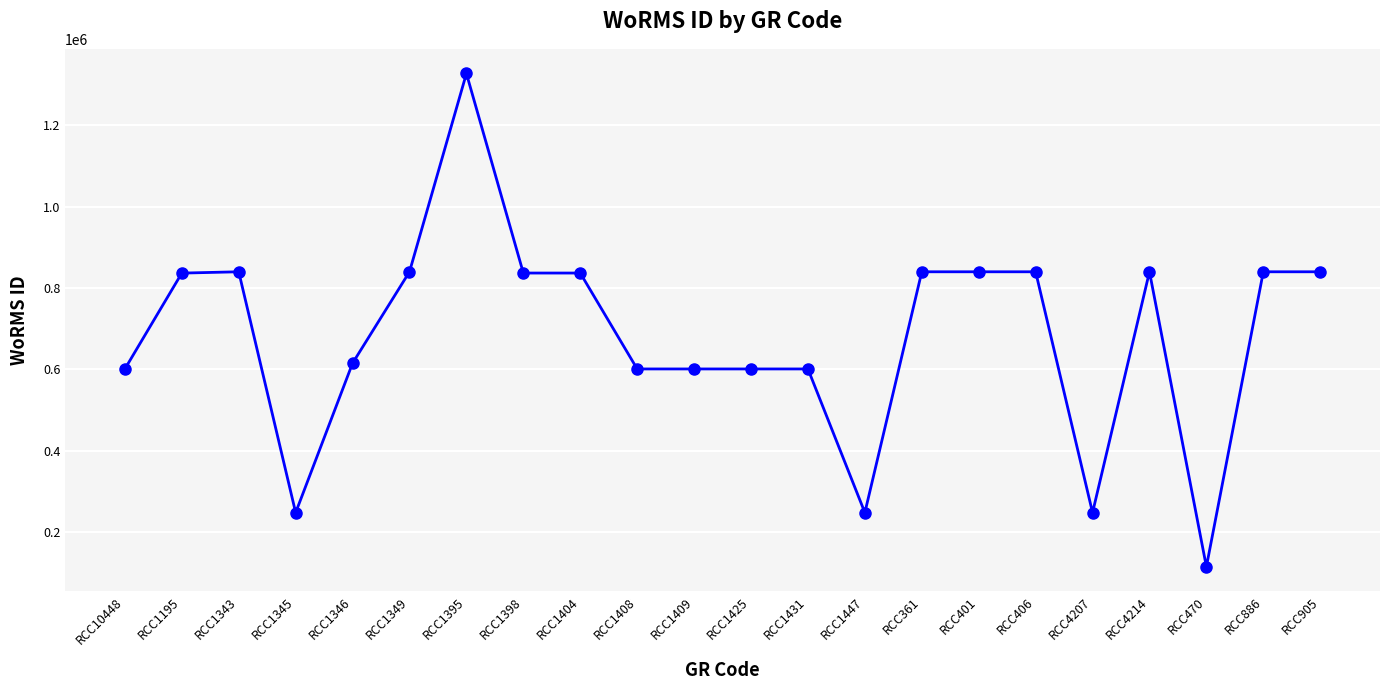

What is the value of the 3rd point from the left?

840109